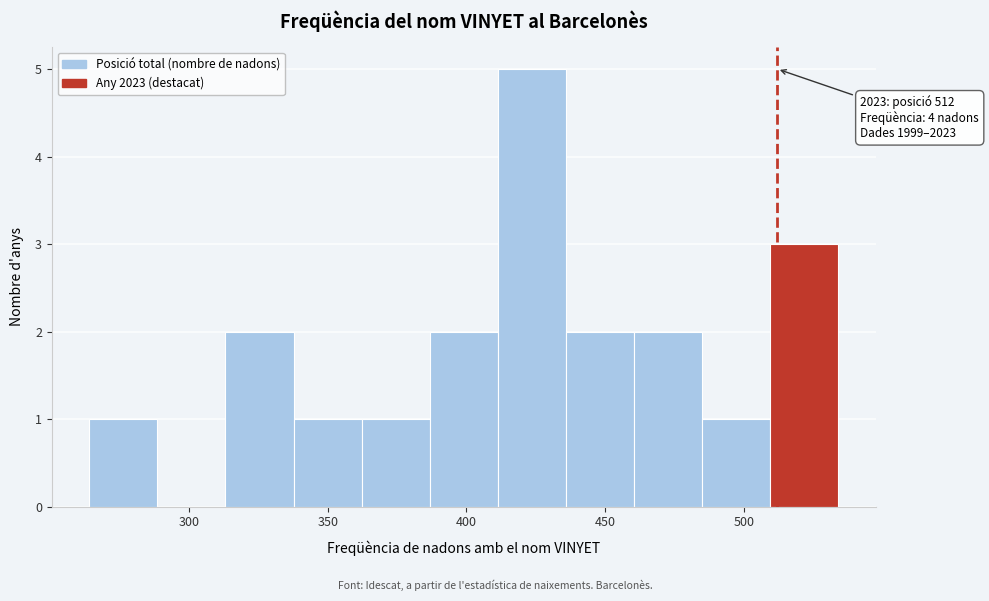

Which range on the x-axis has the tallest bar?

410 to 435